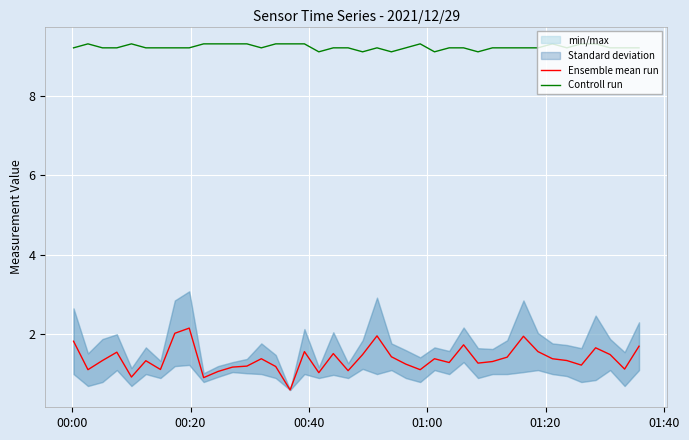

True or false: Controll run and Ensemble mean run intersect in this chart.

False